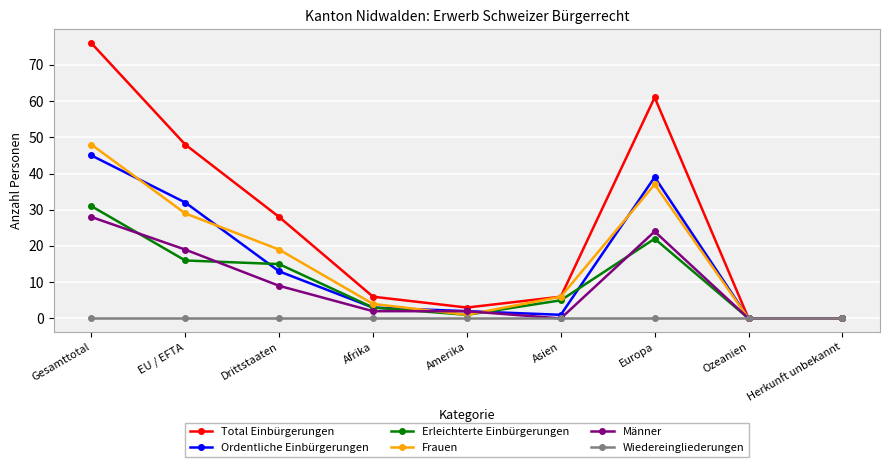

Rank the series by their maximum value, from lowest to highest.

Wiedereingliederungen, Männer, Erleichterte Einbürgerungen, Ordentliche Einbürgerungen, Frauen, Total Einbürgerungen